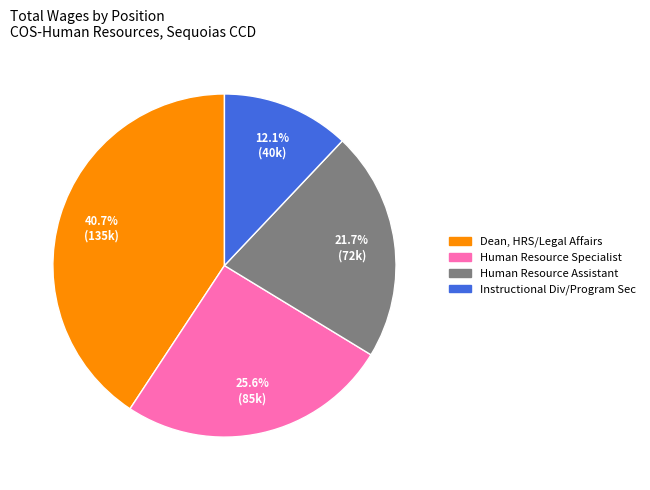

The Dean, HRS/Legal Affairs slice represents 33% of the pie. True or false?

False